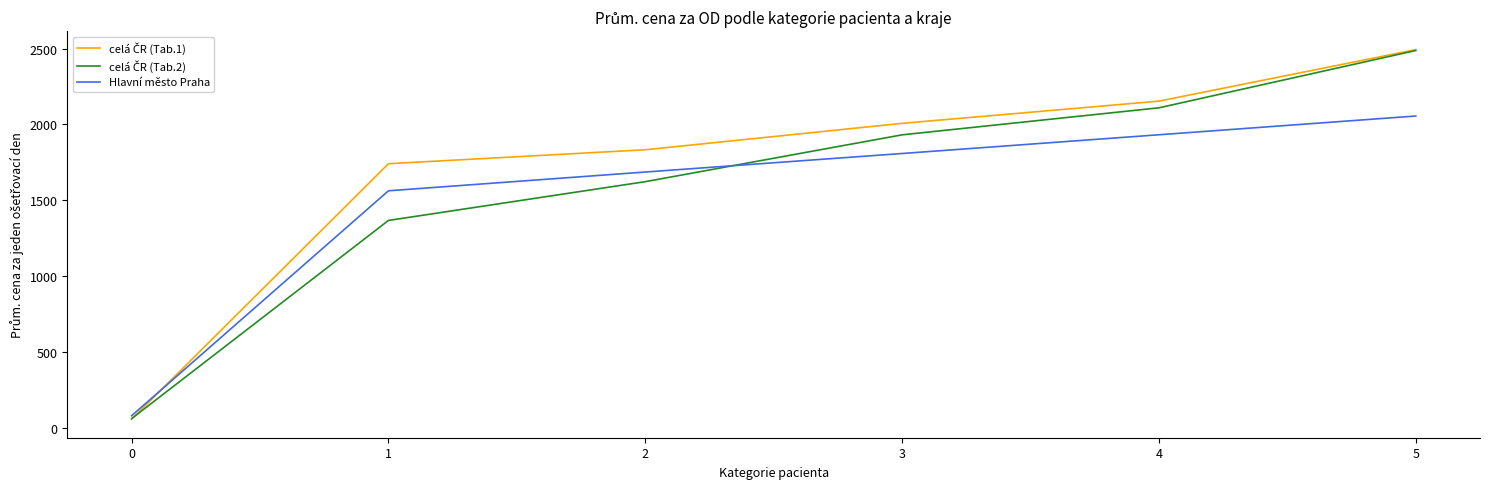

The value of Hlavní město Praha at 1 is 1561.8. True or false?

True